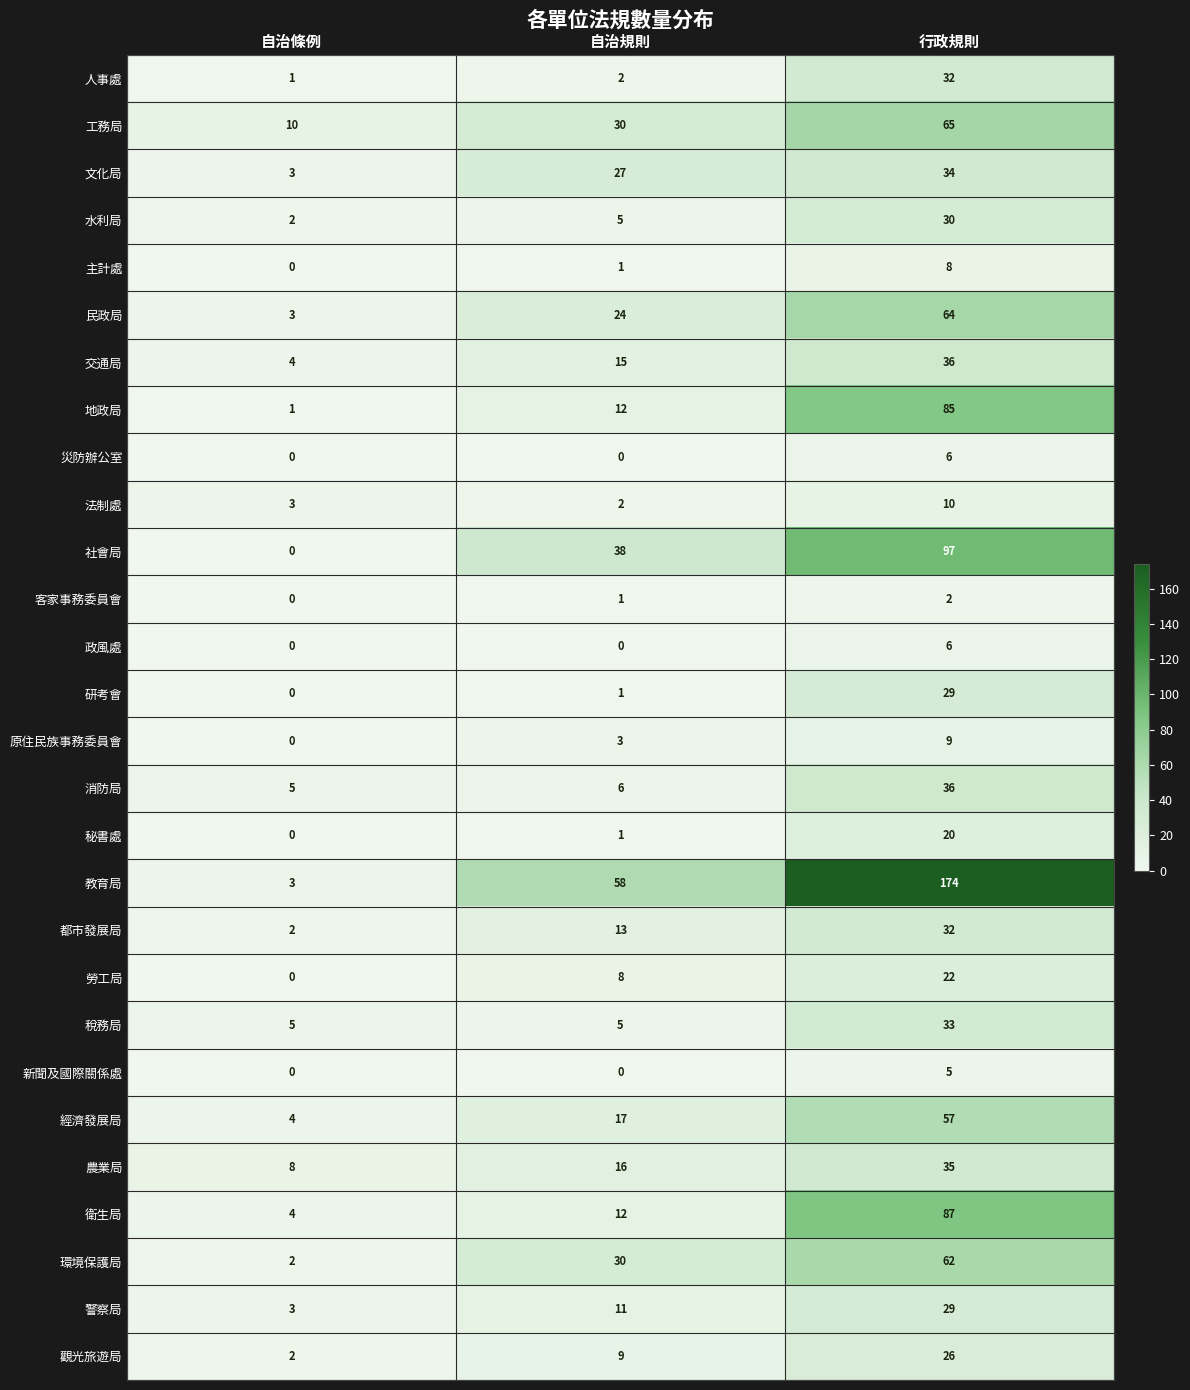

What is the difference between the highest and lowest values at 行政規則?

172